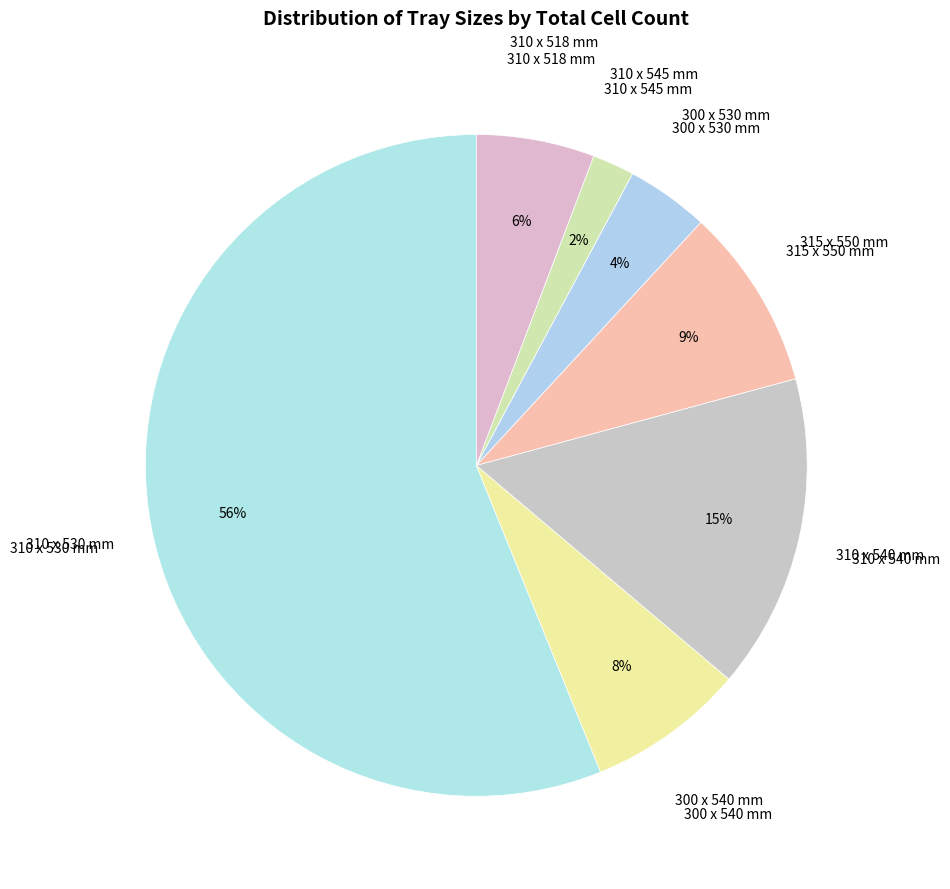

How many segments does this pie chart have?

7